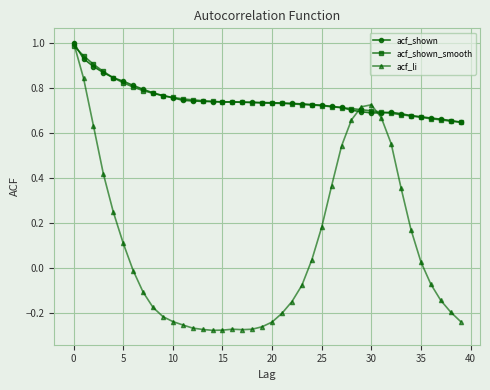

What is the greatest value displayed?

1.0